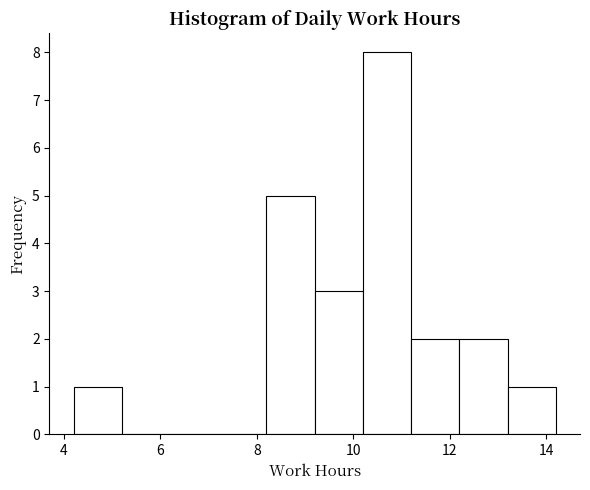

Reading left to right, list every bar in this chart as the range it spans on the x-axis followed by its height. The values are not printed on the chart, so give them approximately, as read against the axis.

4.2 to 5.2: 1
5.2 to 6.2: 0
6.2 to 7.2: 0
7.2 to 8.2: 0
8.2 to 9.2: 5
9.2 to 10.2: 3
10.2 to 11.2: 8
11.2 to 12.2: 2
12.2 to 13.2: 2
13.2 to 14.2: 1